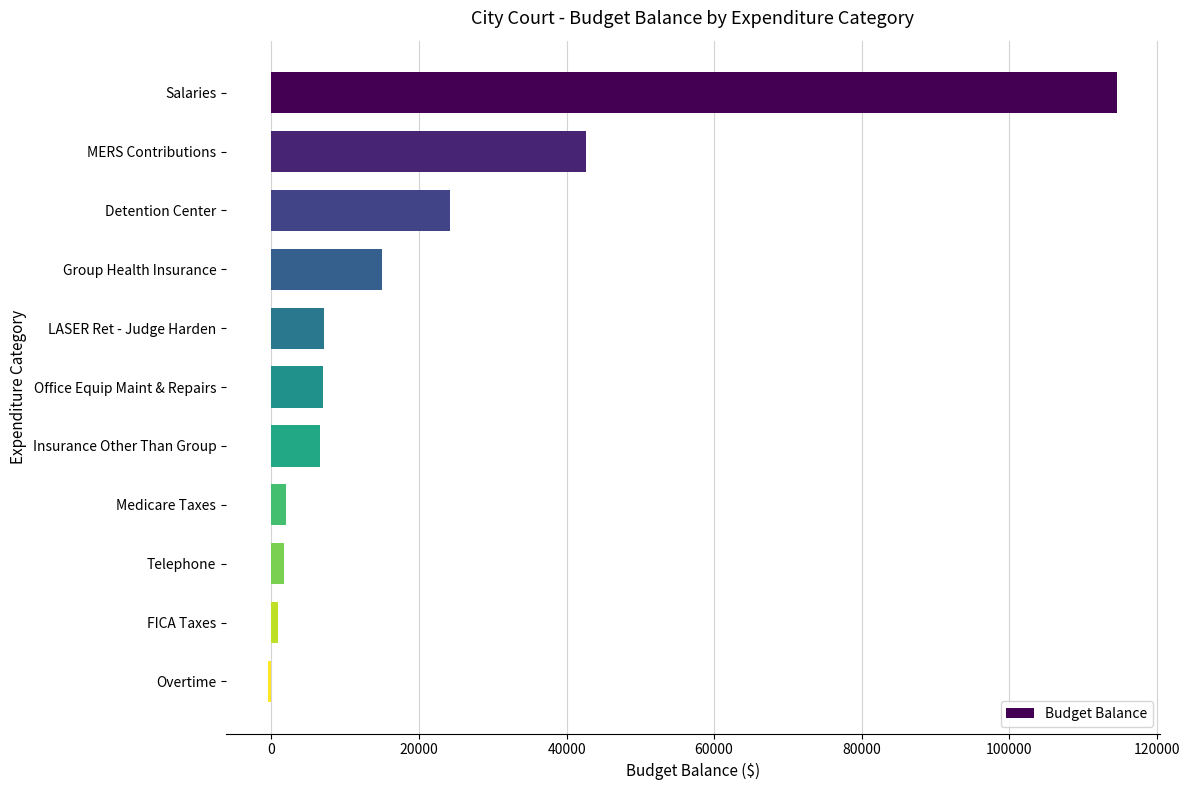

Which category has the highest value across all series?

Salaries